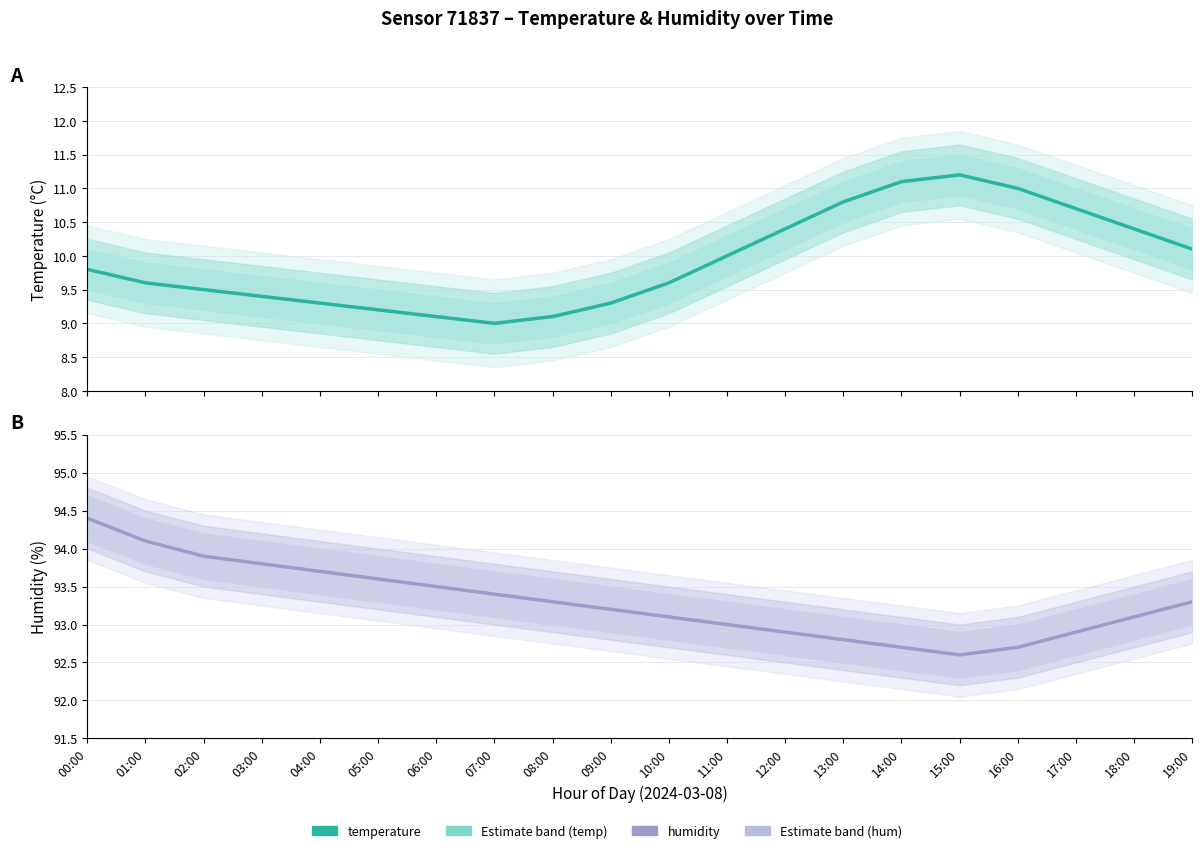

What is the lowest value of the humidity series?

92.6